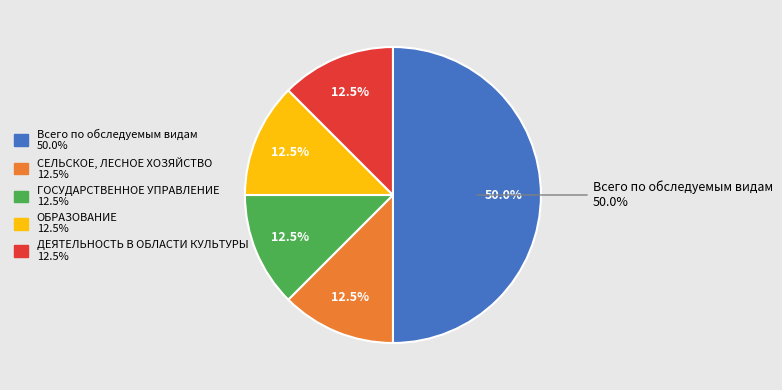

The ГОСУДАРСТВЕННОЕ УПРАВЛЕНИЕ slice represents 12% of the pie. True or false?

True